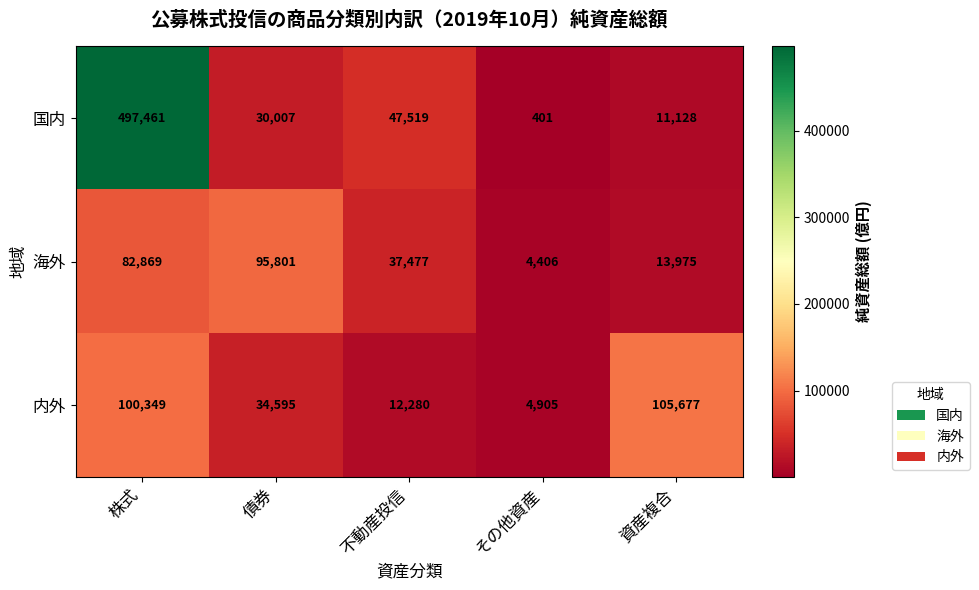

Reading left to right, list all the values displayed in this chart.

国内: 497461	30007	47519	401	11128
海外: 82869	95801	37477	4406	13975
内外: 100349	34595	12280	4905	105677